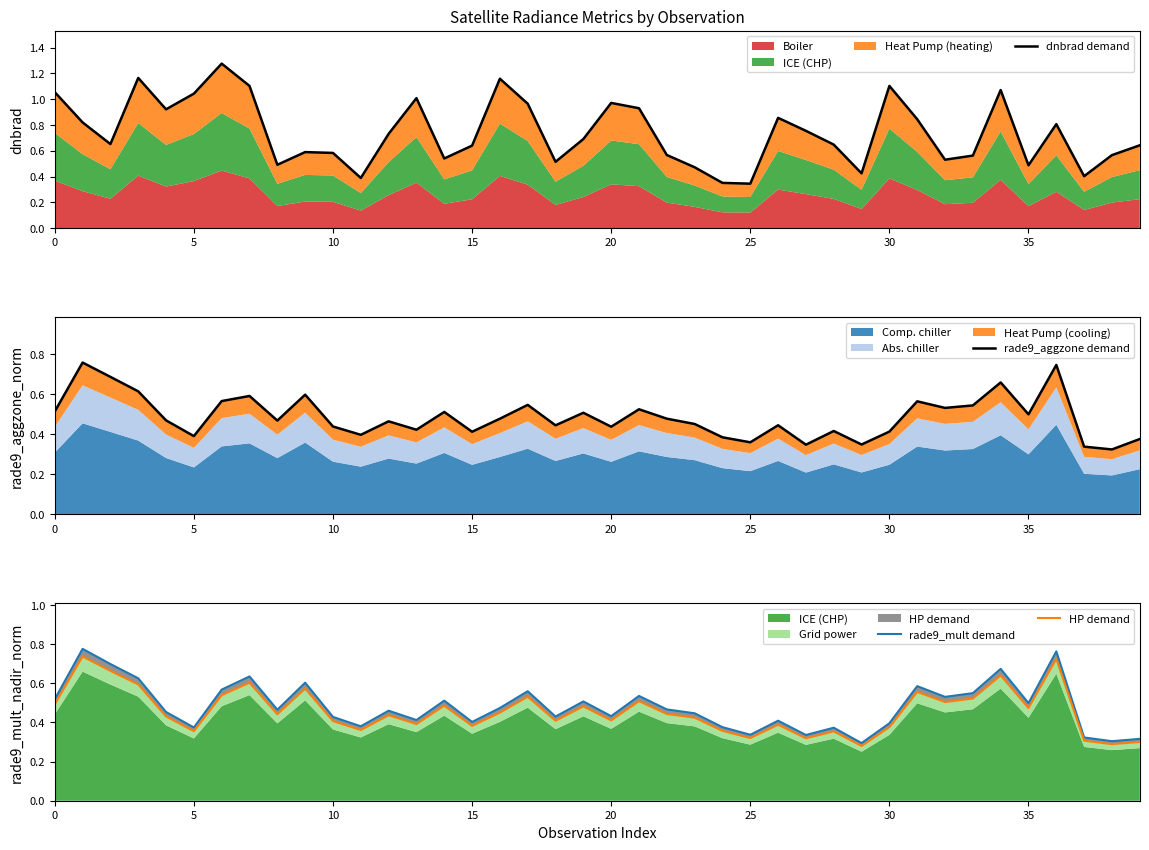

What is the label of the 10th point from the right?

30